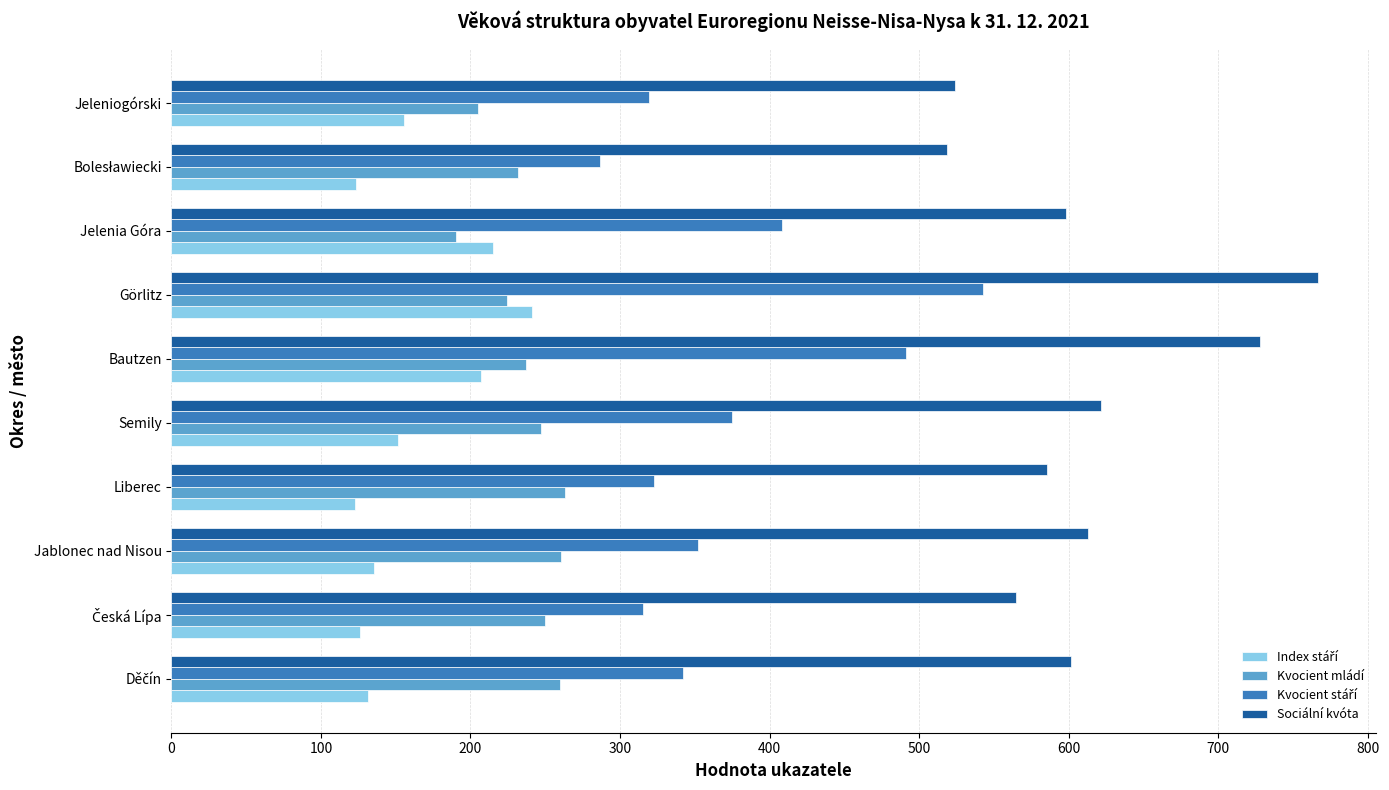

Which category has the highest value across all series?

Görlitz